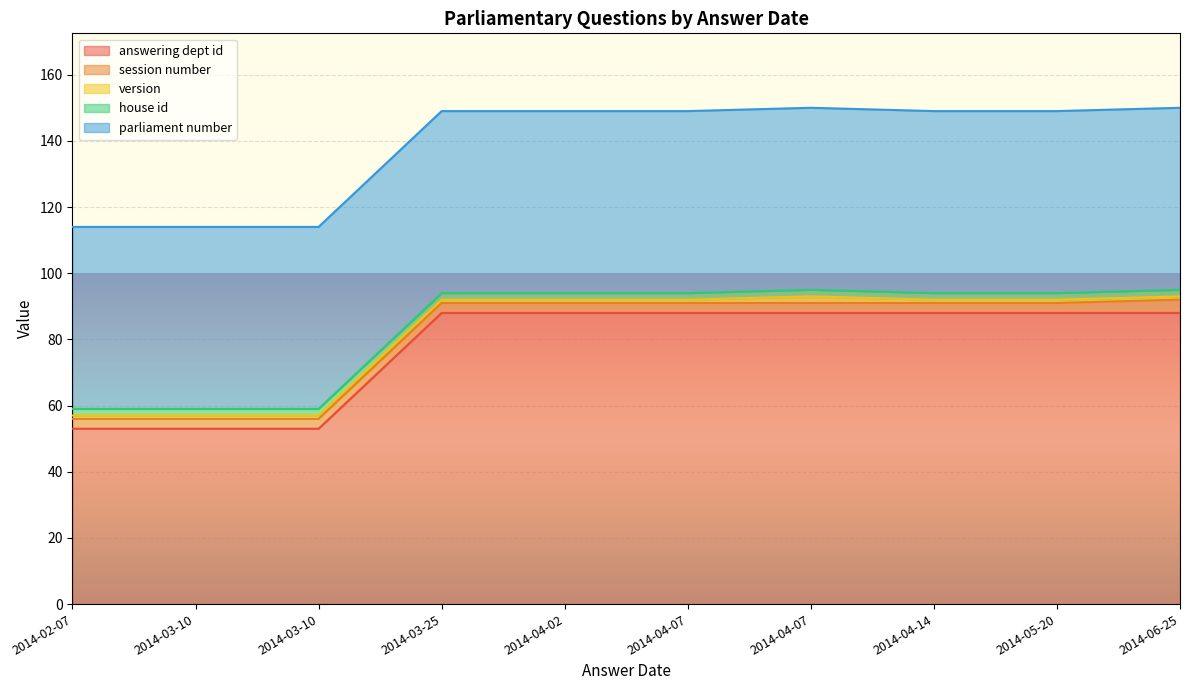

At which category is the sum across all series the highest?

2014-04-07